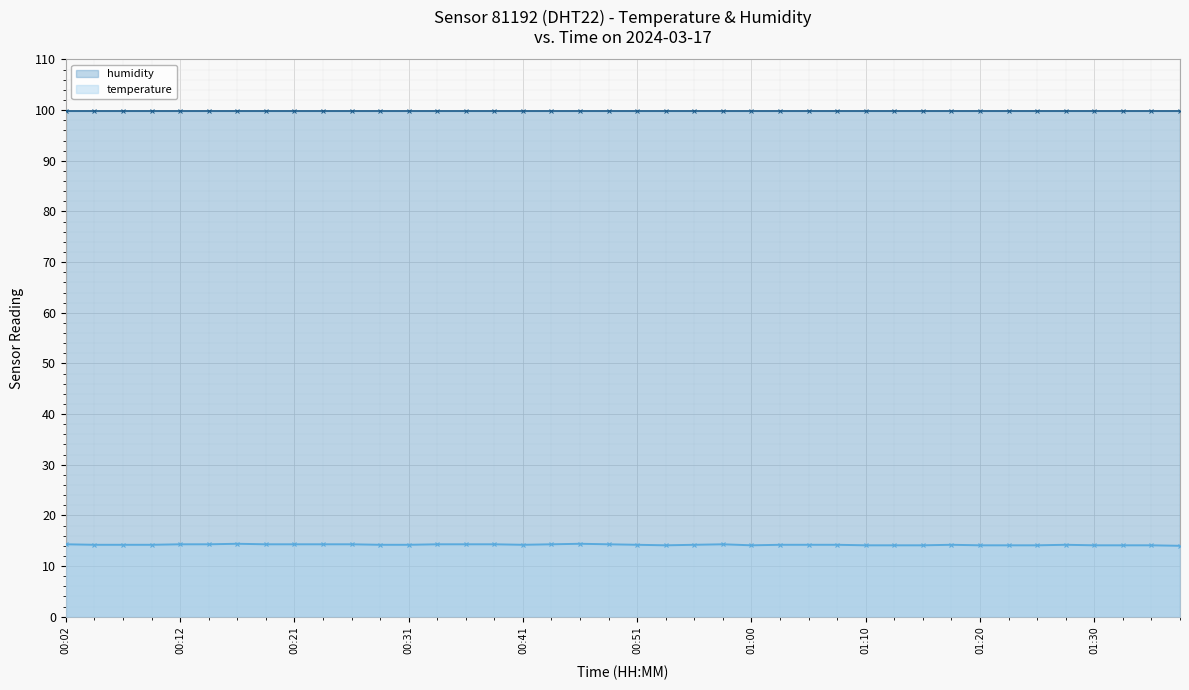

What is the greatest value displayed?

99.9